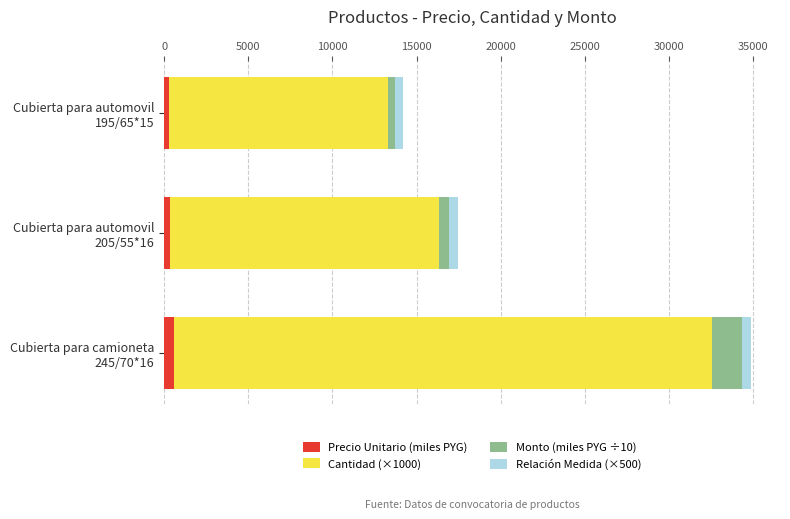

What are all the series names shown in the legend?

Precio Unitario (miles PYG), Cantidad (×1000), Monto (miles PYG ÷10), Relación Medida (×500)